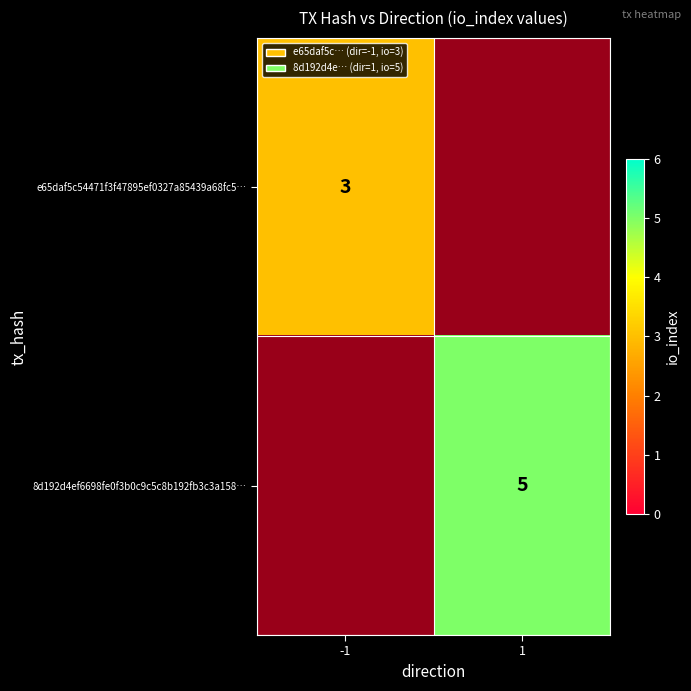

True or false: 8d192d4ef6698fe0f3b0c9c5c8b192fb3c3a158… has a value of 5 at 1.

True